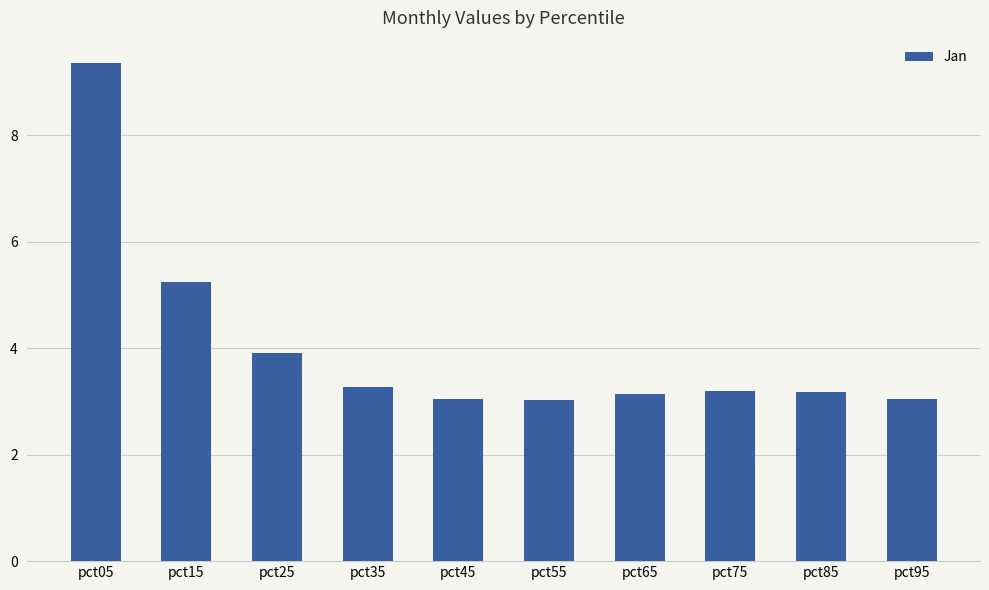

What is the difference between the maximum and minimum values?

6.3